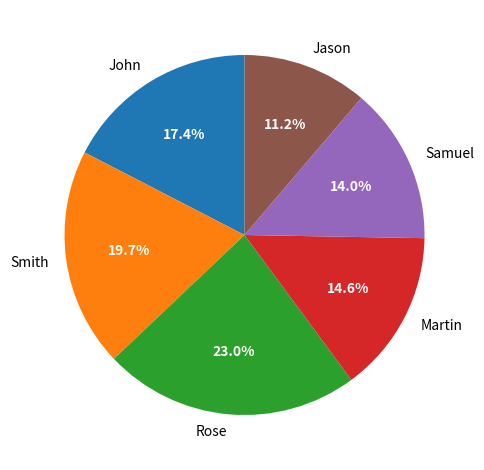

How much of the chart is everything except Samuel?

86.0%